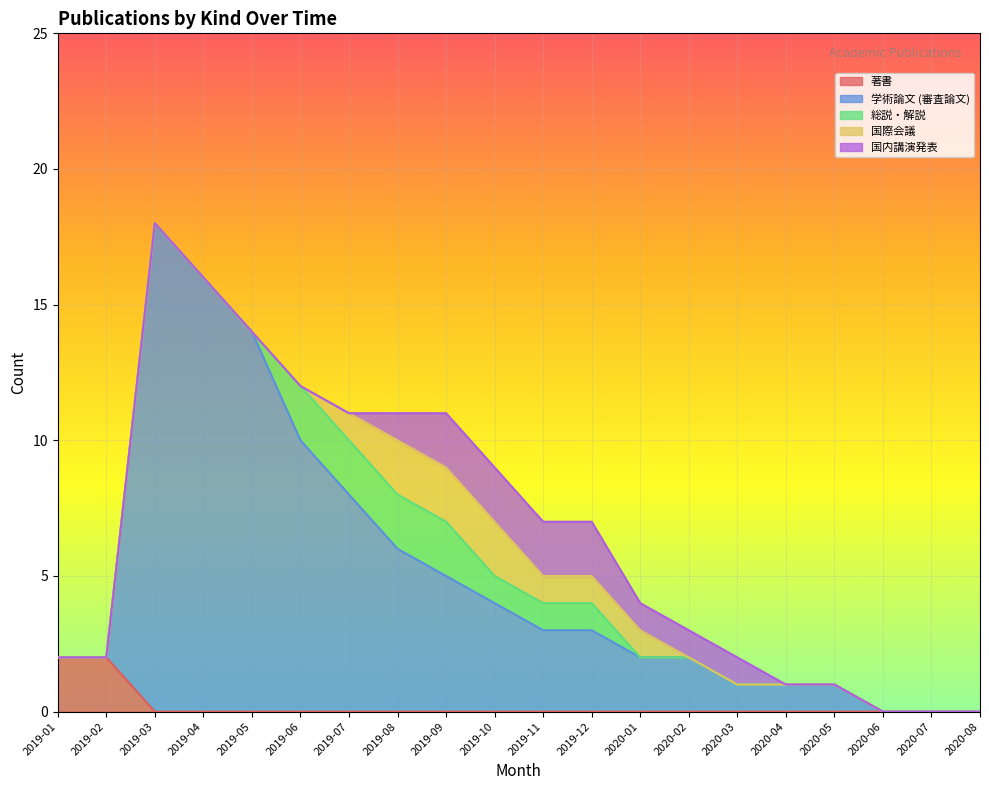

Is the value of 国際会議 at 2019-08 greater than the value of 著書 at 2019-12?

Yes